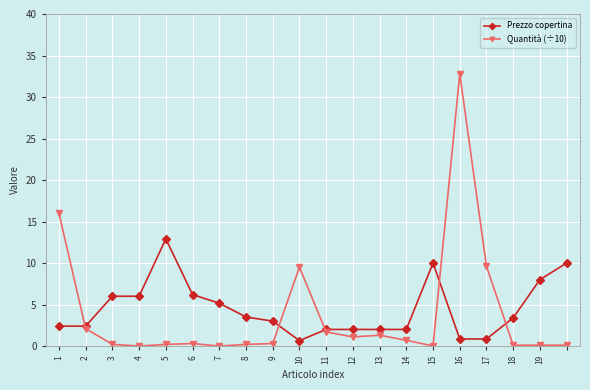

What is the value of the Prezzo copertina point at the 11th from the left?

2.0